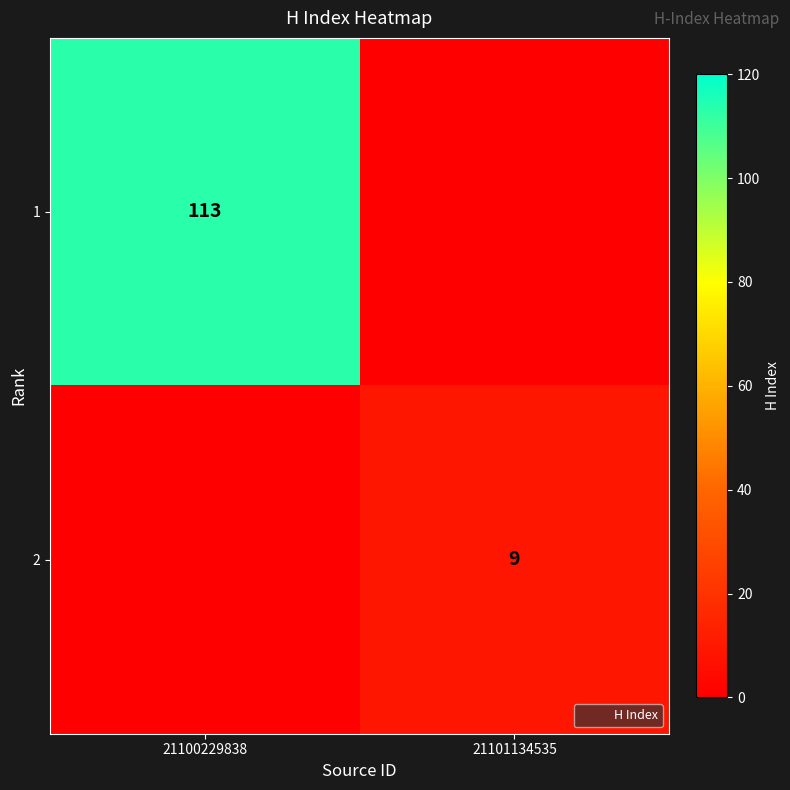

True or false: 1 has a value of 188 at 21100229838.

False